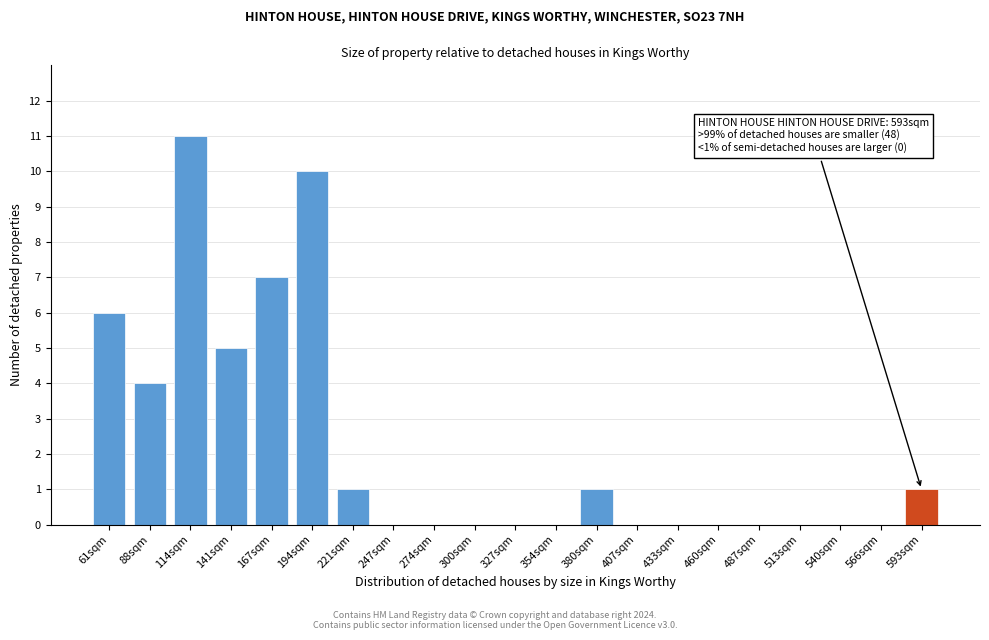

Reading left to right, what are all the values shown in this chart?

61sqm=6	88sqm=4	114sqm=11	141sqm=5	167sqm=7	194sqm=10	221sqm=1	247sqm=0	274sqm=0	300sqm=0	327sqm=0	354sqm=0	380sqm=1	407sqm=0	433sqm=0	460sqm=0	487sqm=0	513sqm=0	540sqm=0	566sqm=0	593sqm=1